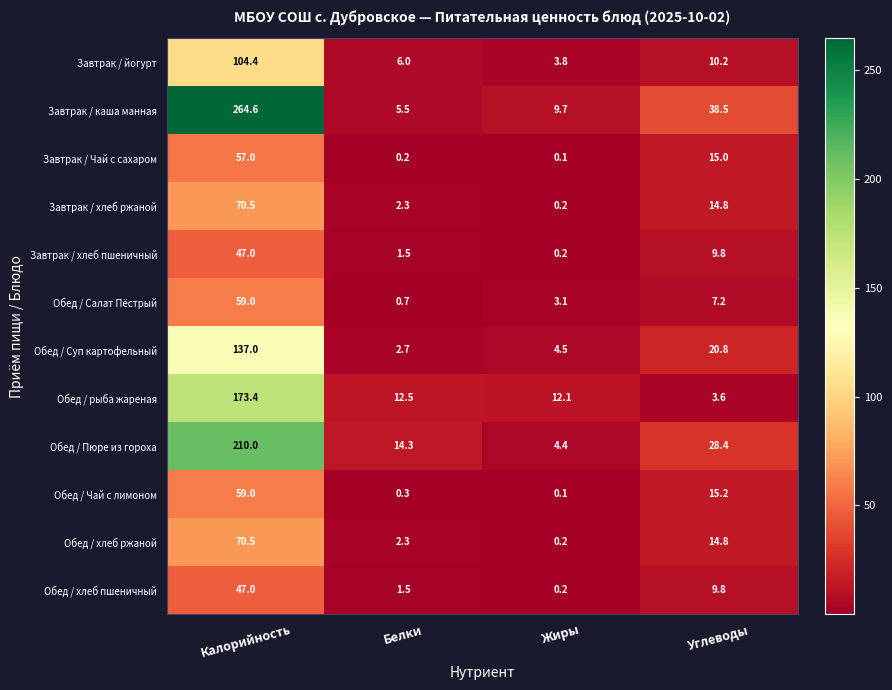

What is the difference between the highest and lowest values at Белки?

14.1